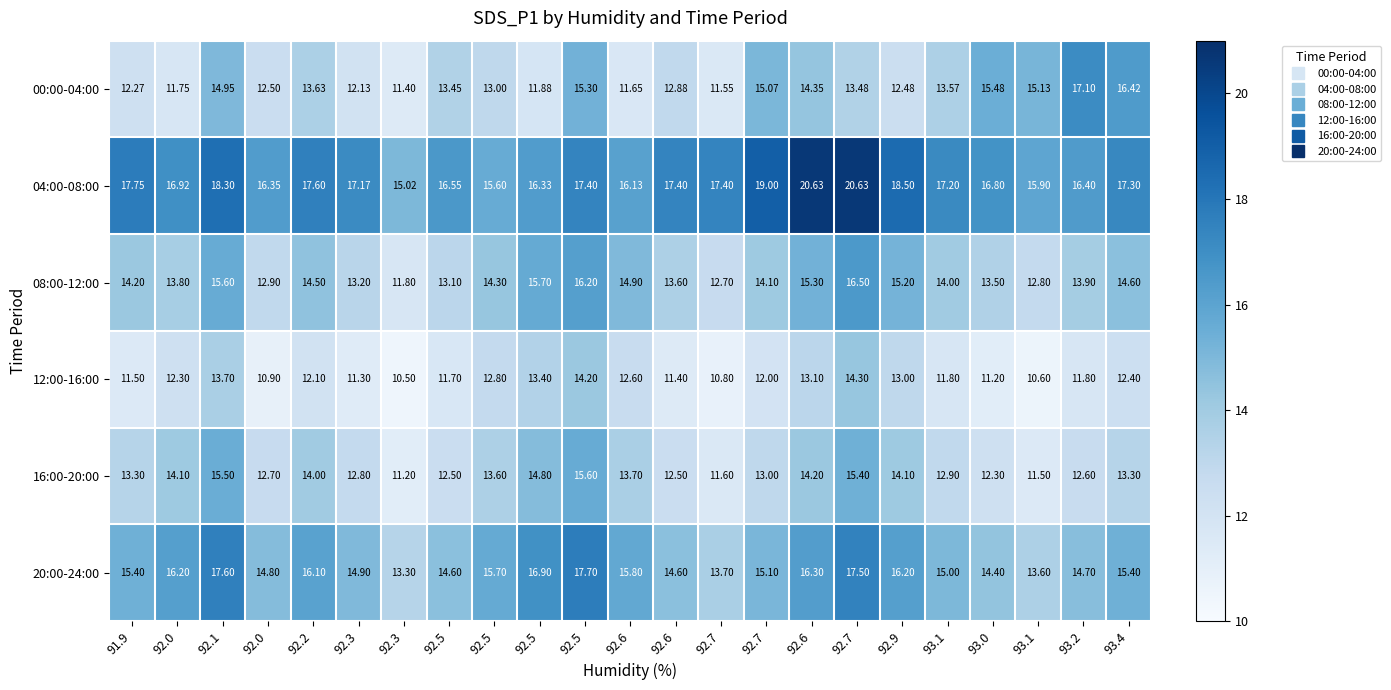

How many series are shown in this chart?

6